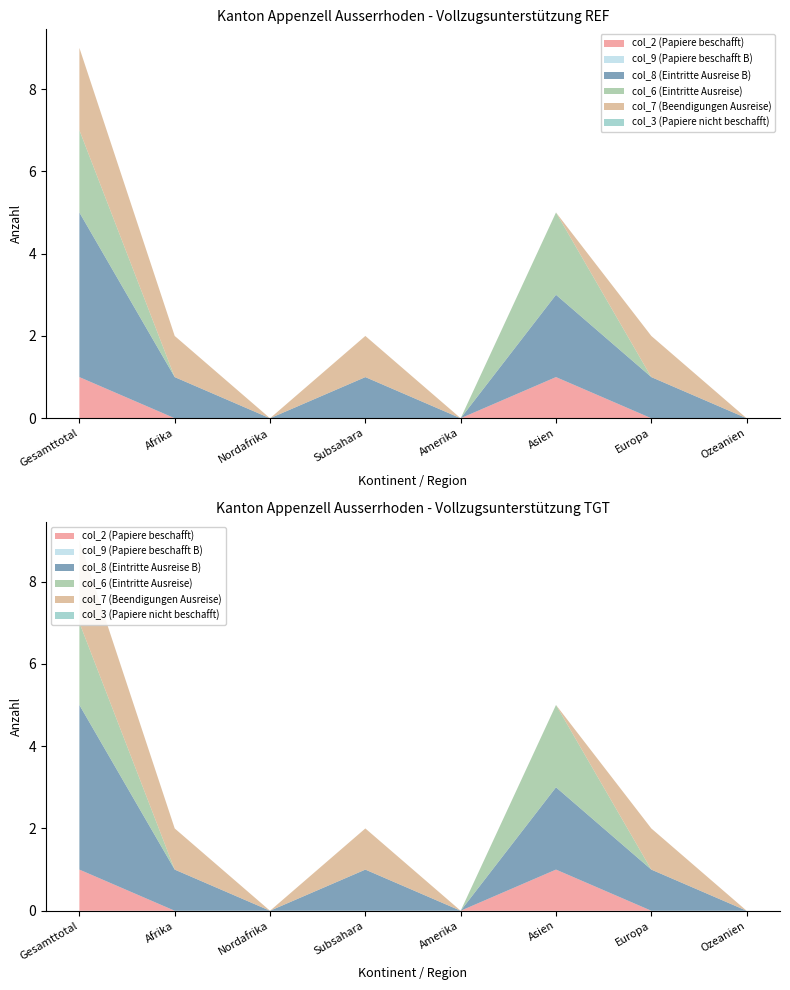

Reading left to right, transcribe all the data shown in this chart.

col_2 (Papiere beschafft): Gesamttotal=1	Afrika=0	Nordafrika=0	Subsahara=0	Amerika=0	Asien=1	Europa=0	Ozeanien=0
col_9 (Papiere beschafft B): Gesamttotal=0	Afrika=0	Nordafrika=0	Subsahara=0	Amerika=0	Asien=0	Europa=0	Ozeanien=0
col_8 (Eintritte Ausreise B): Gesamttotal=4	Afrika=1	Nordafrika=0	Subsahara=1	Amerika=0	Asien=2	Europa=1	Ozeanien=0
col_6 (Eintritte Ausreise): Gesamttotal=2	Afrika=0	Nordafrika=0	Subsahara=0	Amerika=0	Asien=2	Europa=0	Ozeanien=0
col_7 (Beendigungen Ausreise): Gesamttotal=2	Afrika=1	Nordafrika=0	Subsahara=1	Amerika=0	Asien=0	Europa=1	Ozeanien=0
col_3 (Papiere nicht beschafft): Gesamttotal=0	Afrika=0	Nordafrika=0	Subsahara=0	Amerika=0	Asien=0	Europa=0	Ozeanien=0